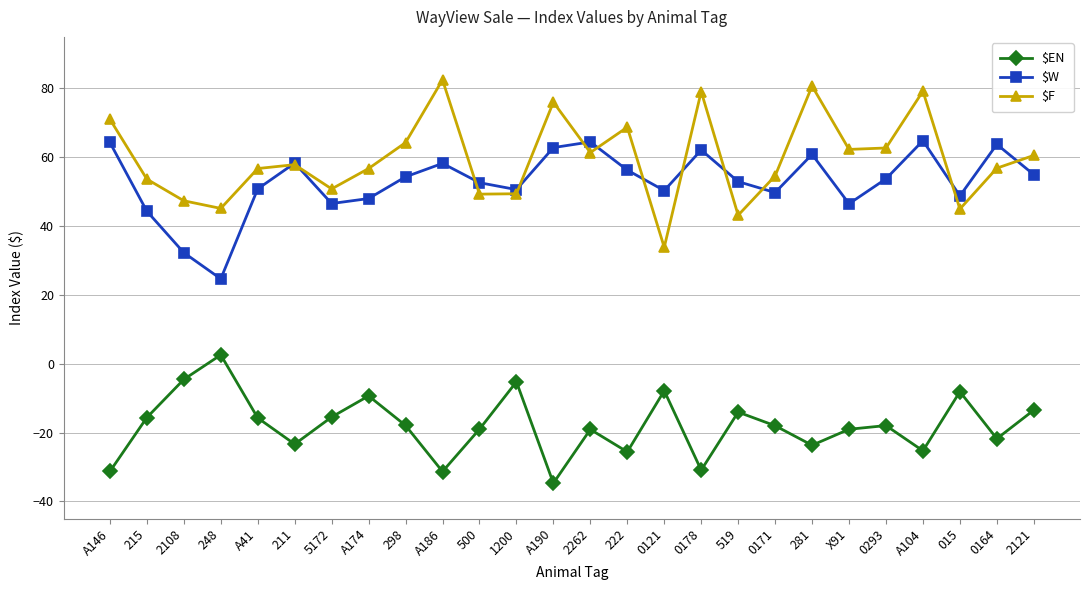

Which series has the largest range (max minus min)?

$F